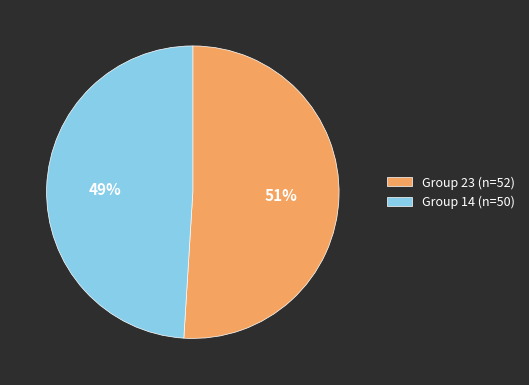

Rank the categories by value from highest to lowest.

Group 23 (n=52), Group 14 (n=50)